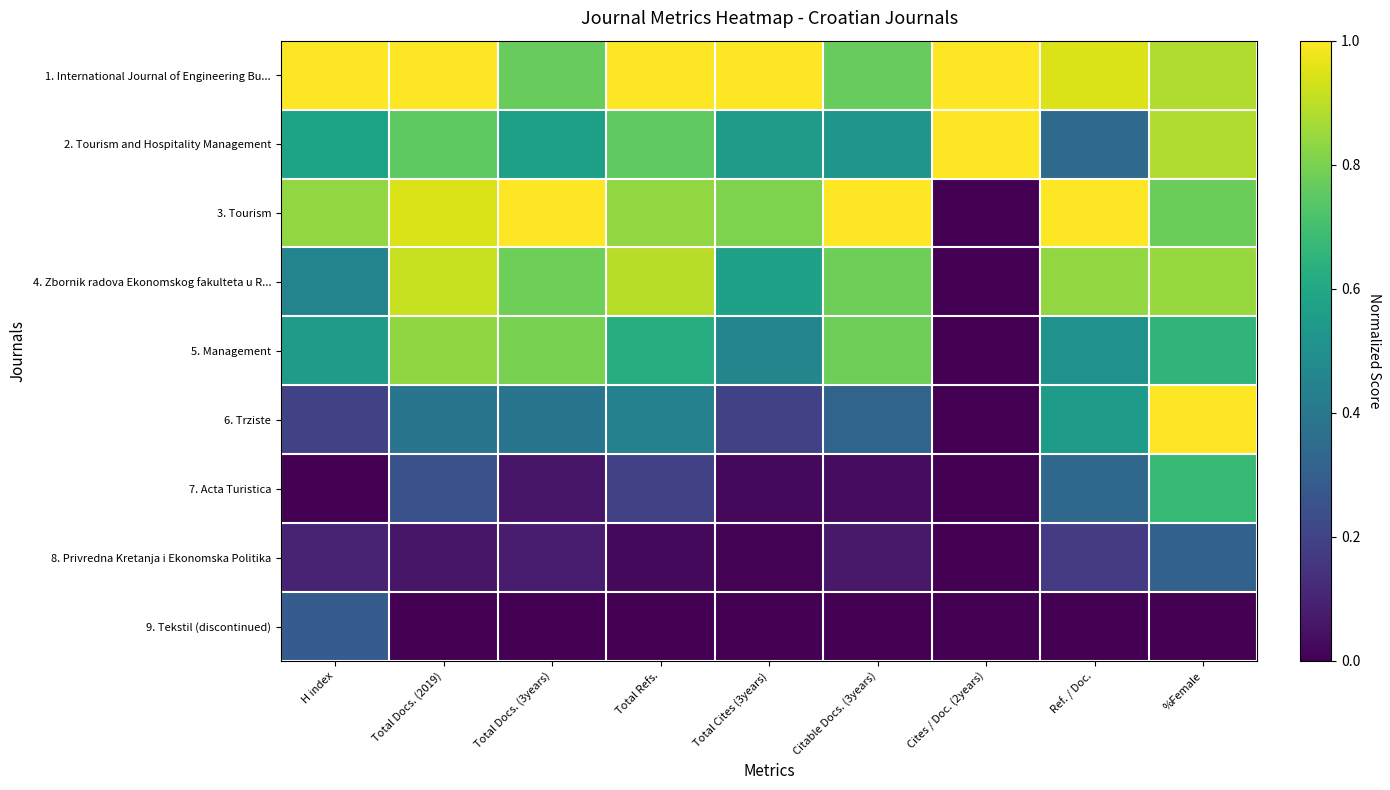

At which category is the sum across all series the highest?

%Female